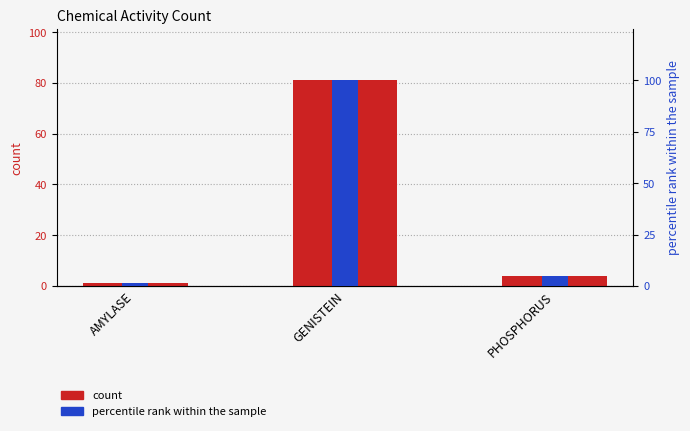

Does the chart contain stacked bars?

No